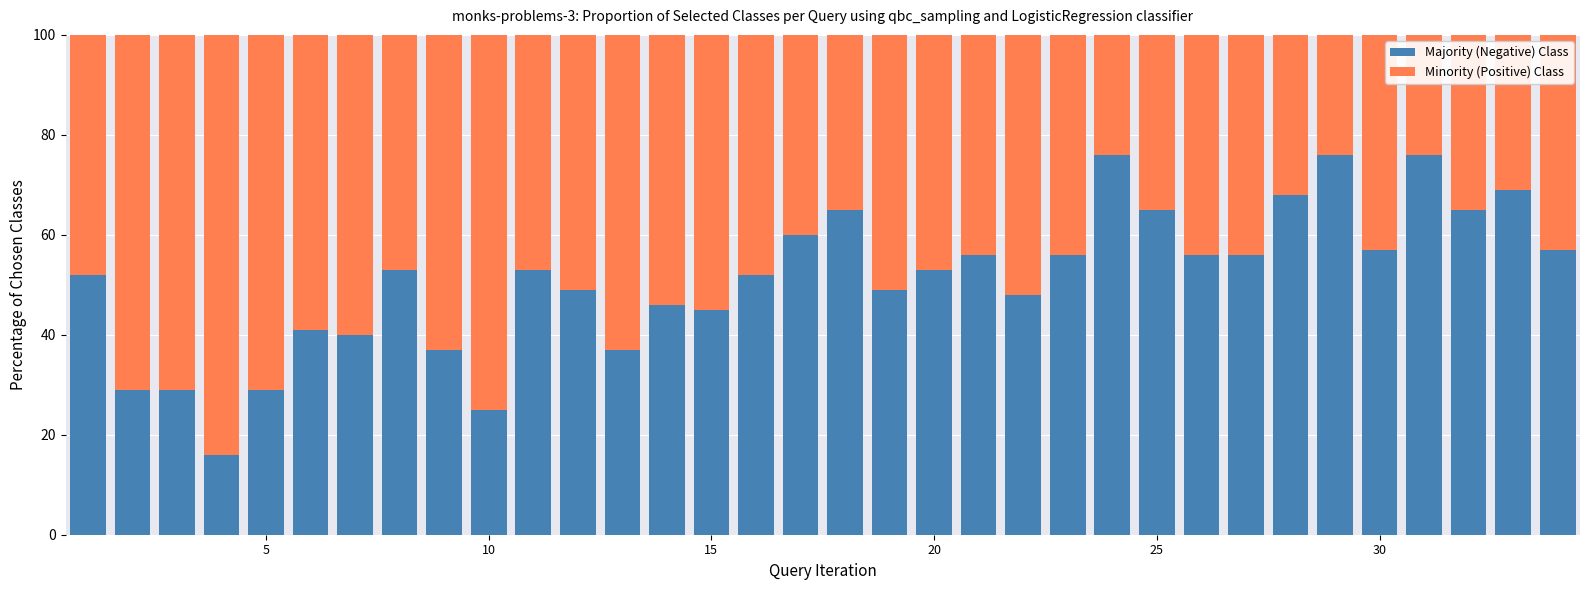

What is the lowest value of the Majority (Negative) Class series?

16